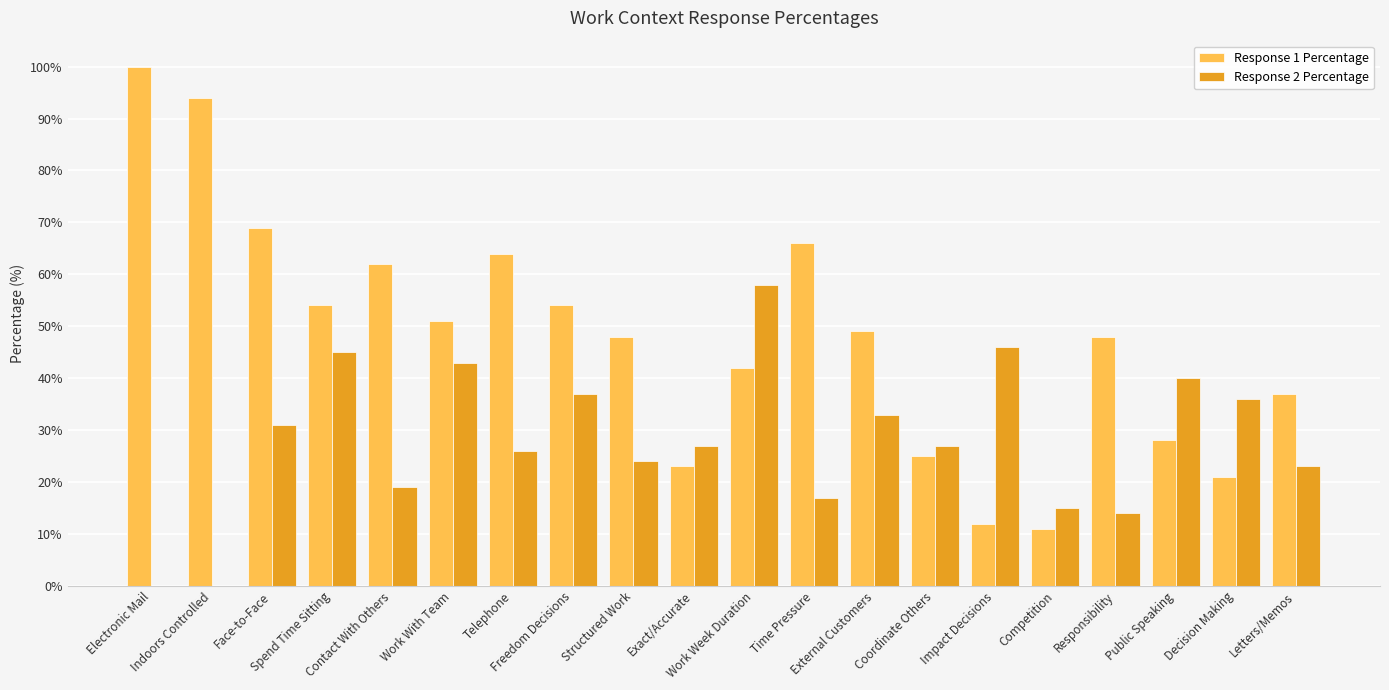

What is the greatest value displayed?

100